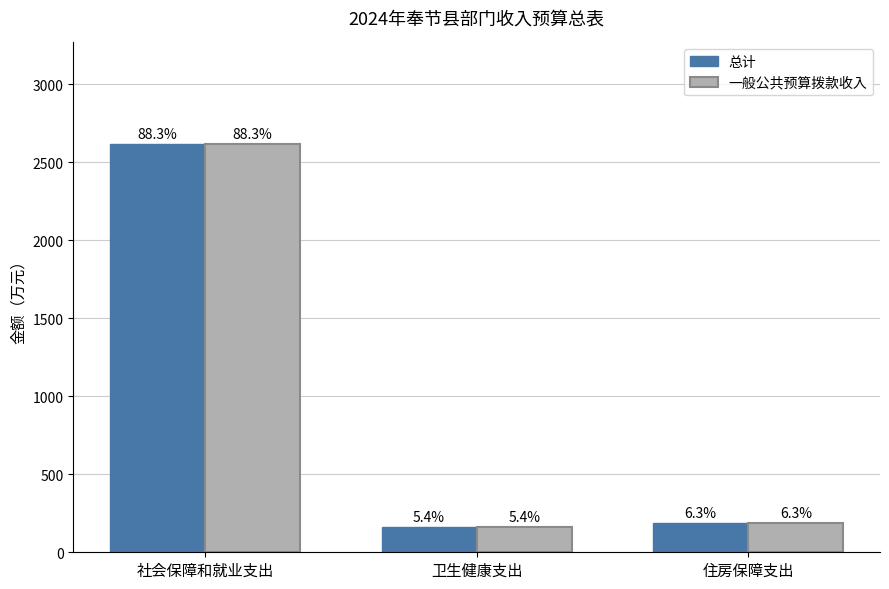

Are the bars grouped side by side (vs. stacked)?

Yes